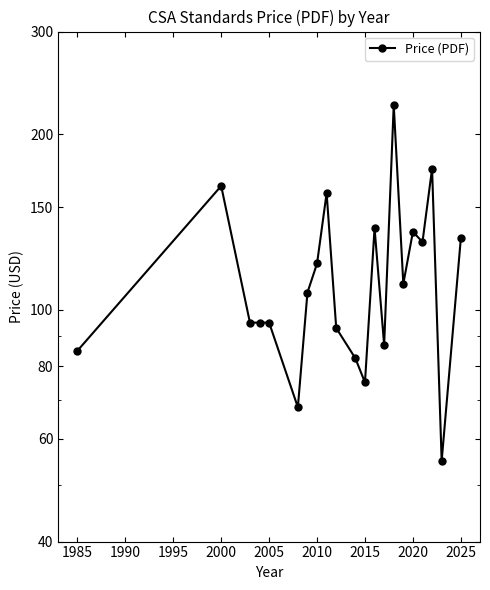

Is it true that the value at 1985 is 54.1?

False